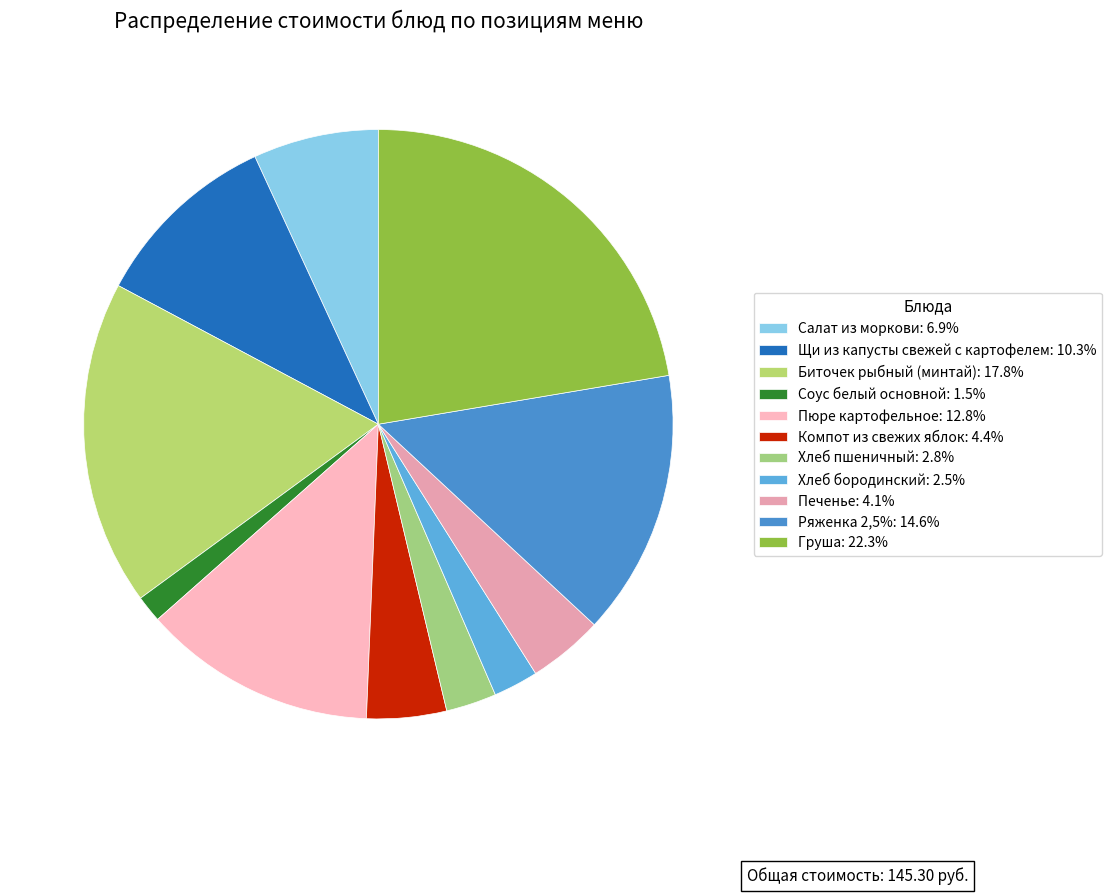

Rank the categories by value from highest to lowest.

Груша, Биточек рыбный (минтай), Ряженка 2,5%, Пюре картофельное, Щи из капусты свежей с картофелем, Салат из моркови, Компот из свежих яблок, Печенье, Хлеб пшеничный, Хлеб бородинский, Соус белый основной